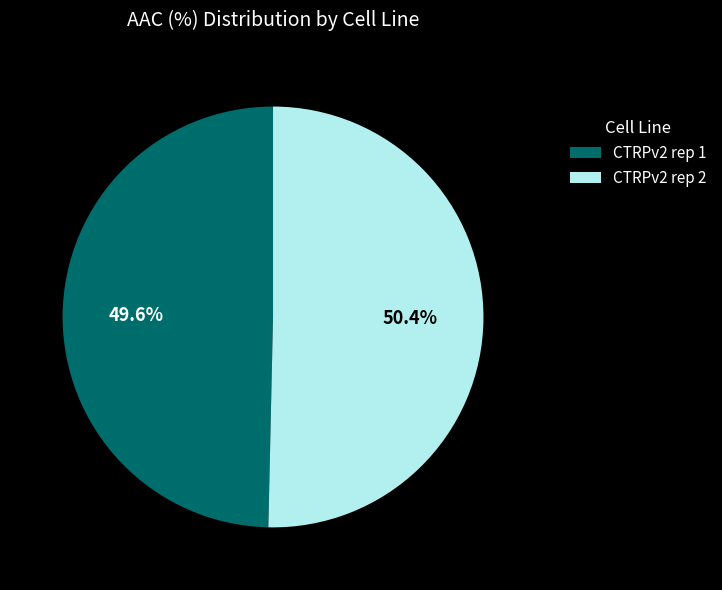

What portion of the pie excludes CTRPv2 rep 2?

49.6%